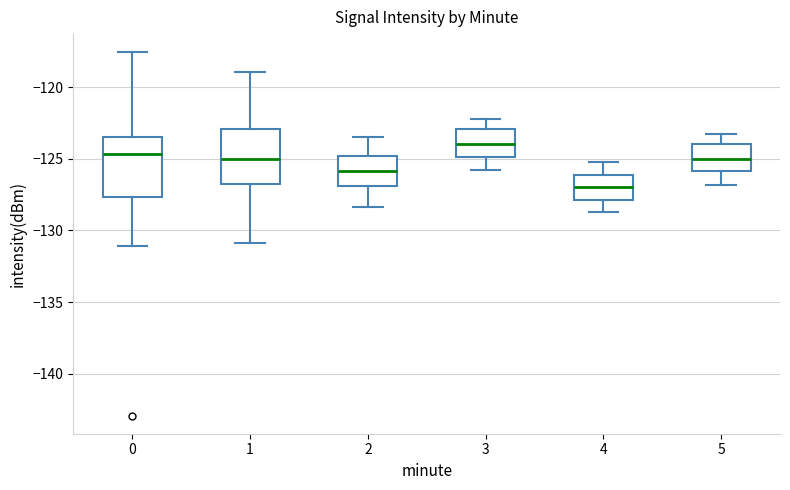

Reading left to right, transcribe this box plot: for each box, give where its median line is, the range the box spans, and where its two whiskers end, as read against the y-axis. The values are not printed on the chart, so give them approximately, as read against the axis.

0: median -124.5, box -127.5 to -123.5, whiskers -131.0 to -117.5
1: median -125.0, box -126.5 to -123.0, whiskers -131.0 to -119.0
2: median -126.0, box -127.0 to -125.0, whiskers -128.5 to -123.5
3: median -124.0, box -125.0 to -123.0, whiskers -126.0 to -122.0
4: median -127.0, box -128.0 to -126.0, whiskers -128.5 to -125.0
5: median -125.0, box -126.0 to -124.0, whiskers -127.0 to -123.5